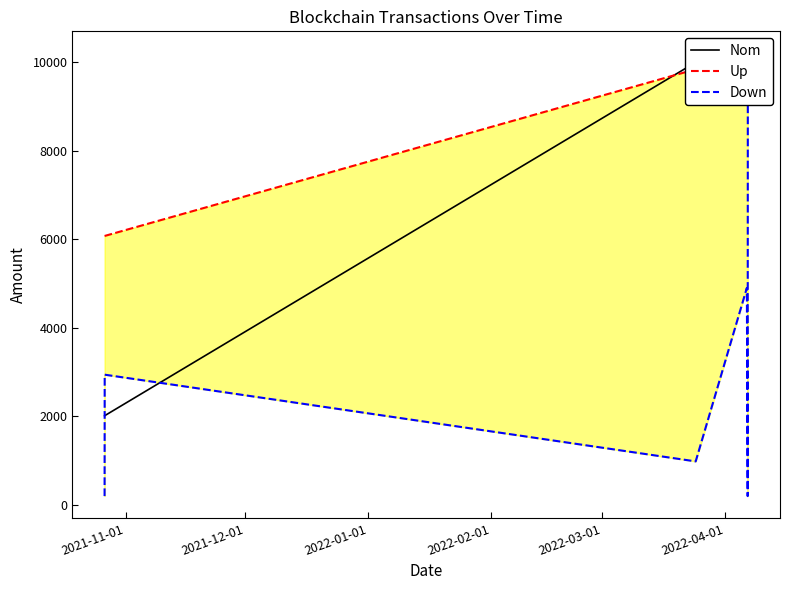

What is the sum of all Nom values?

44027.2